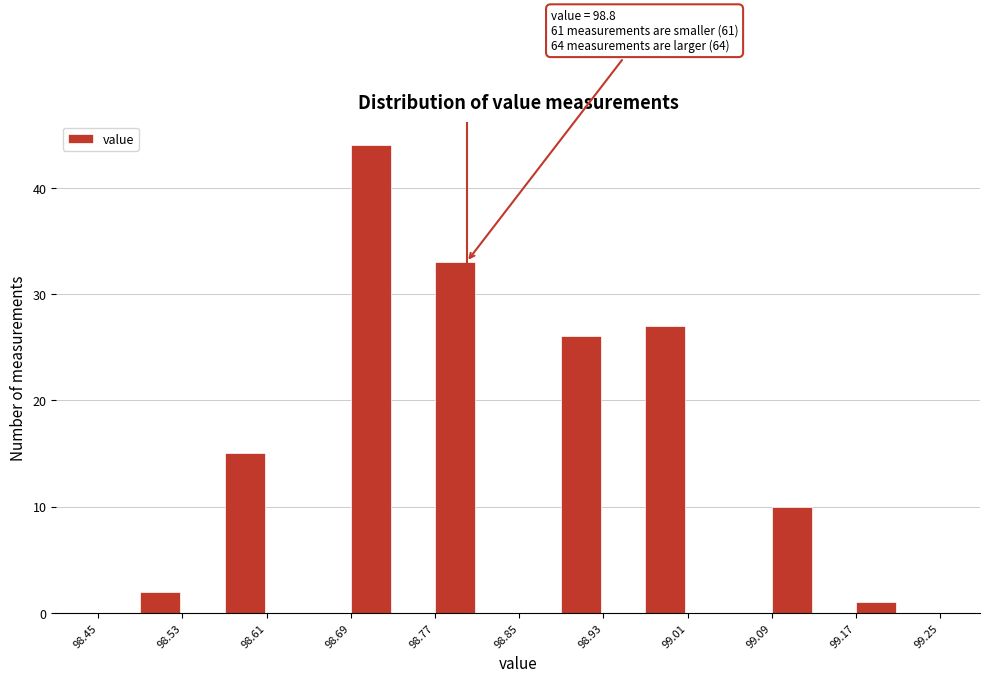

Which range on the x-axis has the tallest bar?

98.69 to 98.73